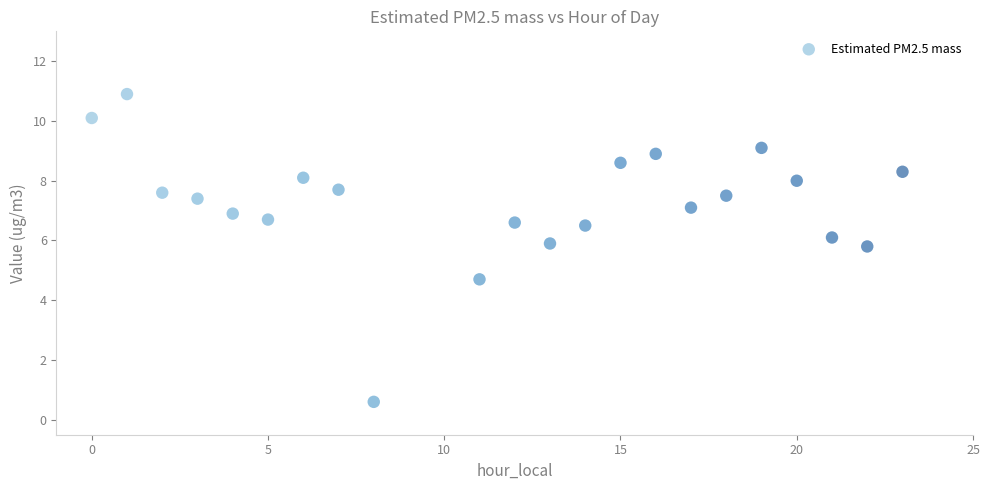

What is the range of X values (max minus min)?

23.0